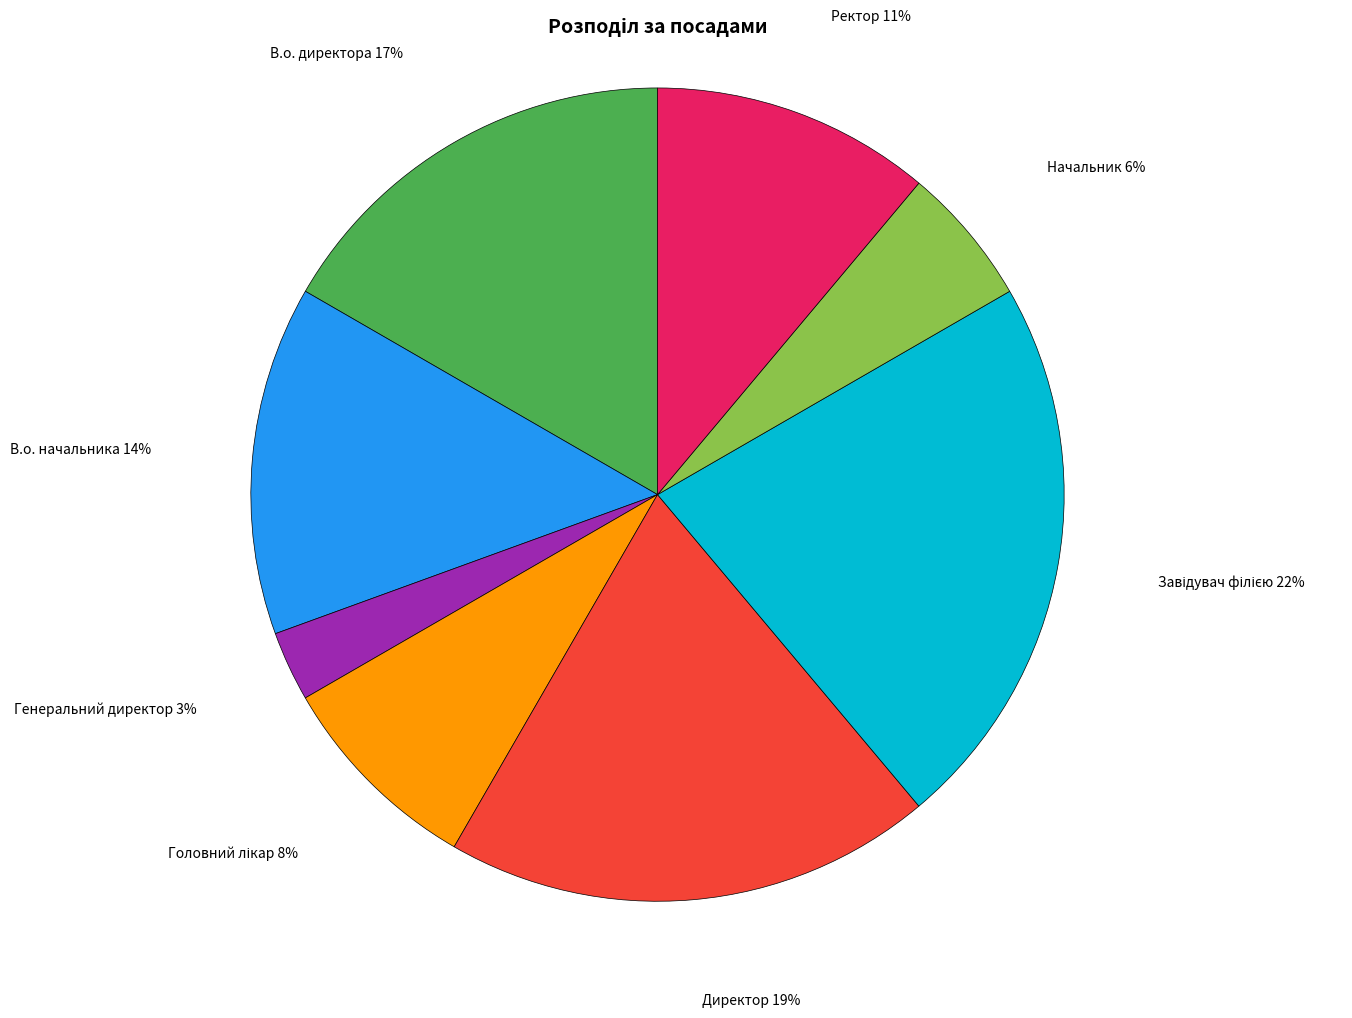

Which has a higher value, Директор or В.о. директора?

Директор